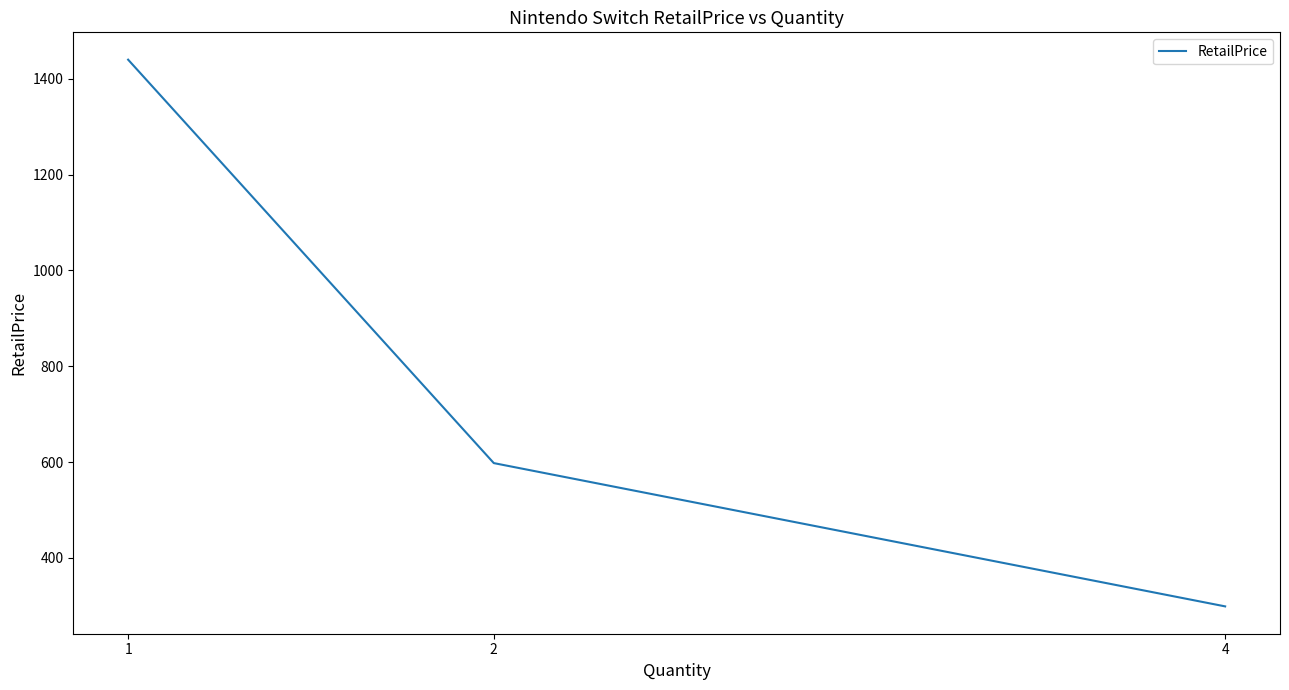

What is the difference between the values at 4 and 2?

299.0